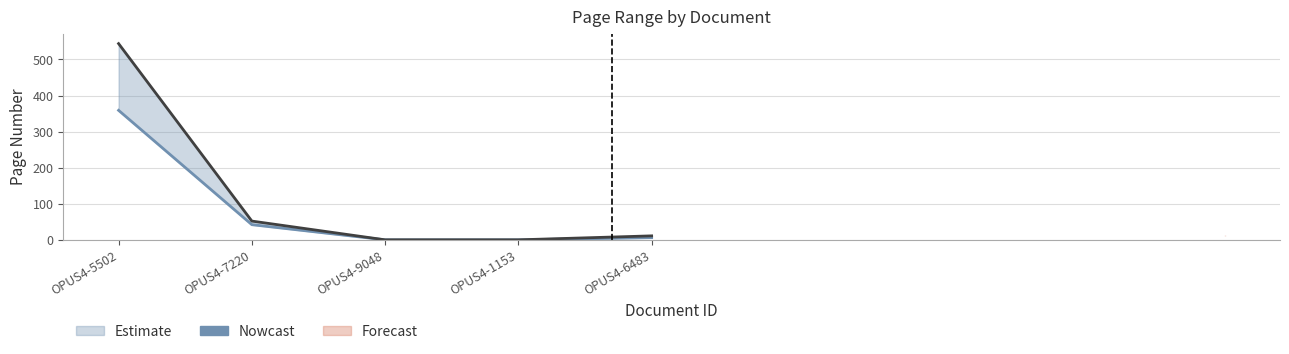

What is the average value of the Letzte Seite series?

121